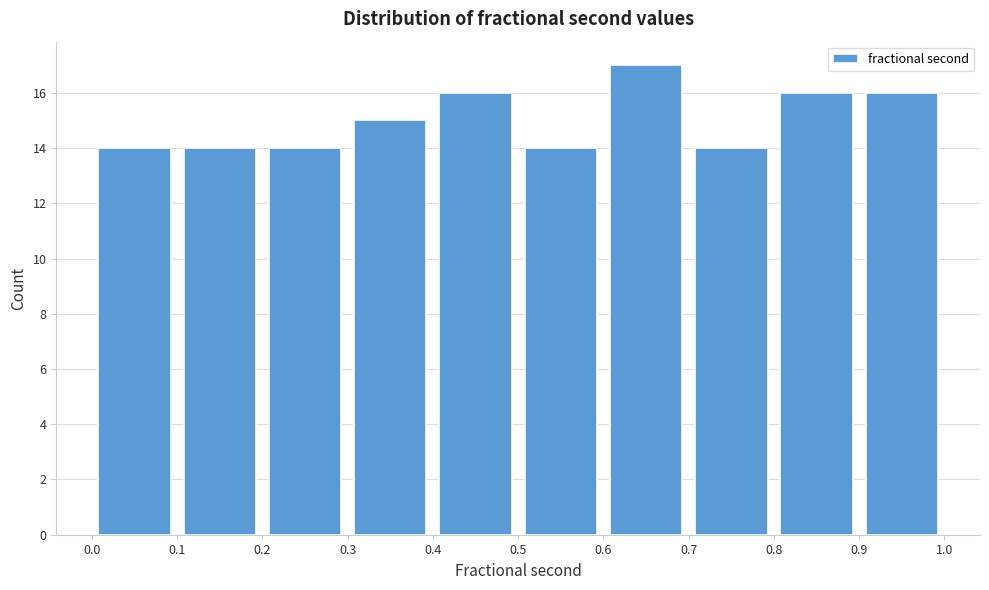

Reading left to right, list every bar in this chart as the range it spans on the x-axis followed by its height. The values are not printed on the chart, so give them approximately, as read against the axis.

0.0 to 0.1: 14
0.1 to 0.2: 14
0.2 to 0.3: 14
0.3 to 0.4: 15
0.4 to 0.5: 16
0.5 to 0.6: 14
0.6 to 0.7: 17
0.7 to 0.8: 14
0.8 to 0.9: 16
0.9 to 1.0: 16